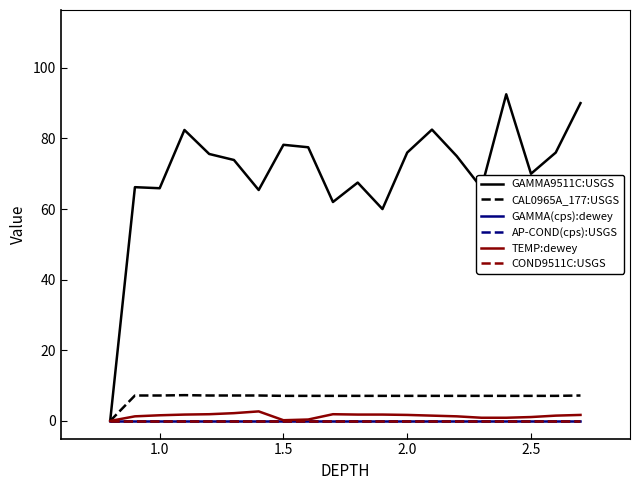

True or false: CAL0965A_177:USGS and GAMMA9511C:USGS intersect in this chart.

False